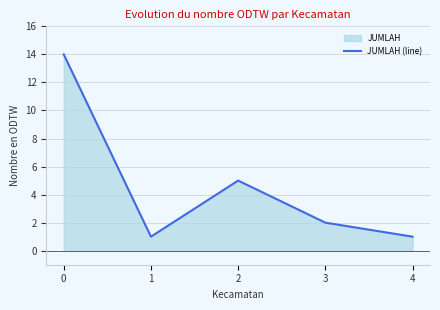

Which label corresponds to the smallest value in the chart?

1